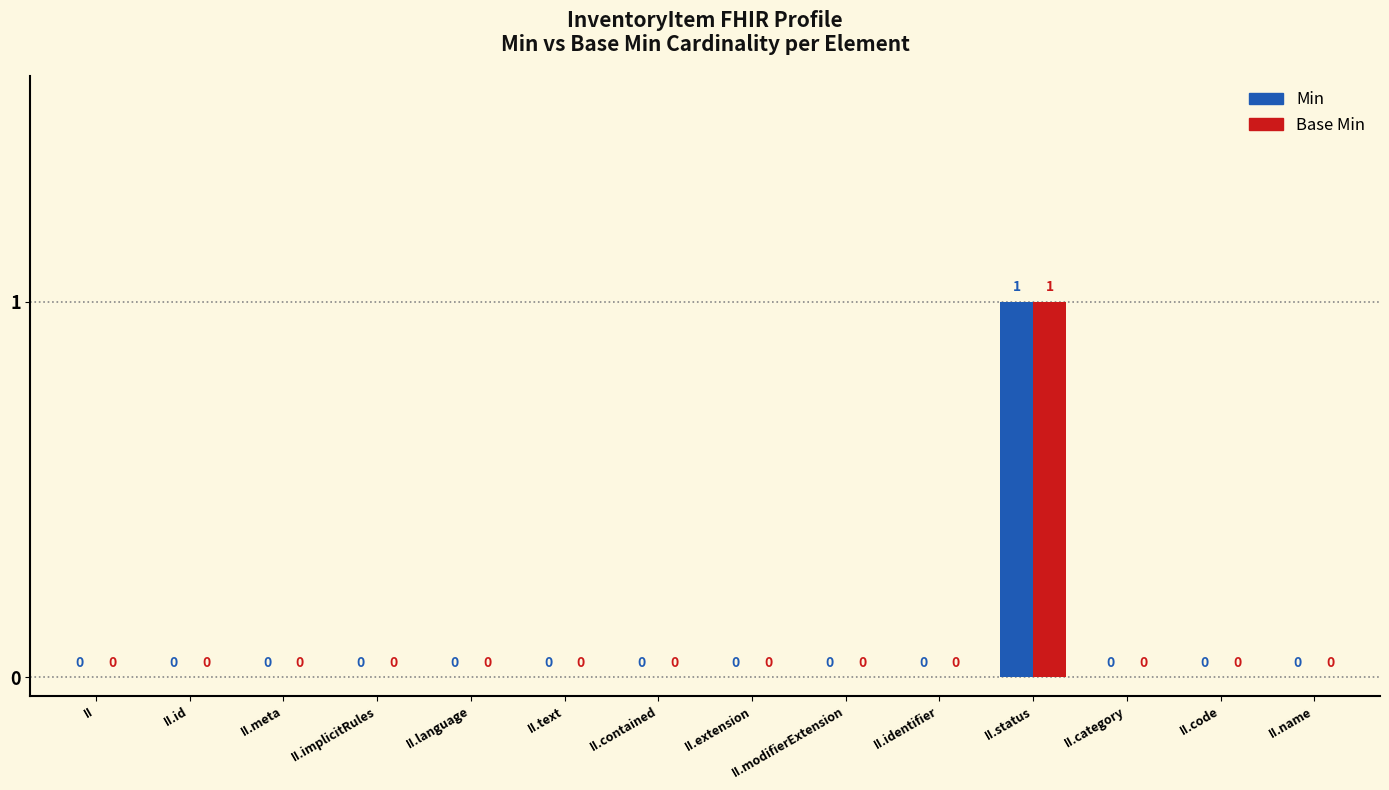

At which category is the sum across all series the highest?

II.status